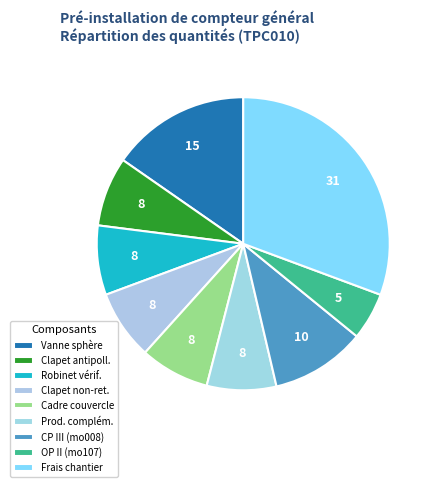

How many slices are in this pie chart?

9